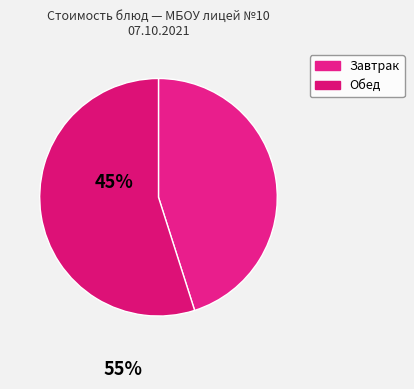

Does any single category account for the majority?

Yes